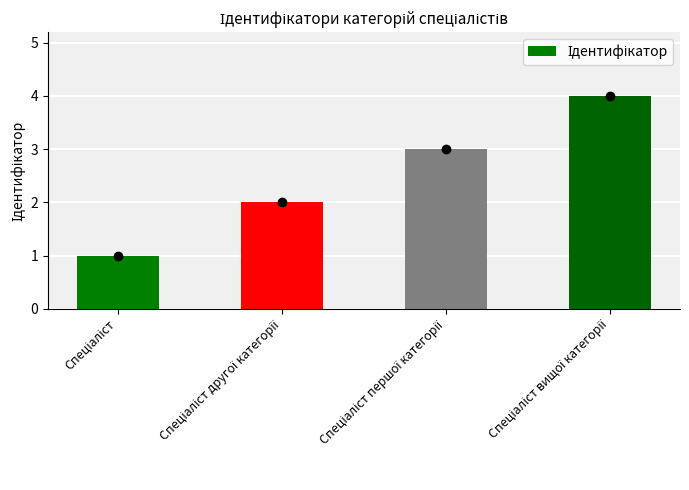

What is the sum of all values?

10